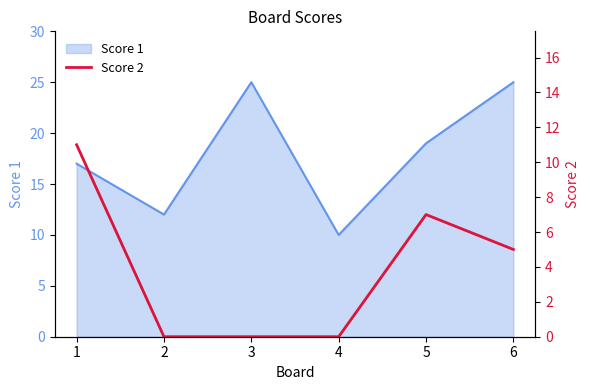

Does the chart have visible grid lines?

No